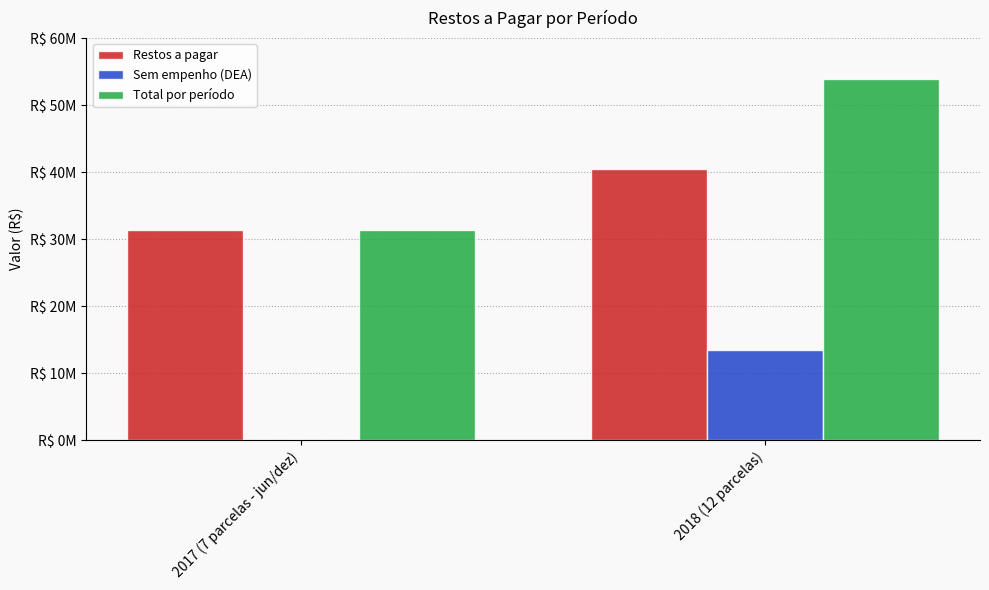

What are all the series names shown in the legend?

Restos a pagar, Sem empenho (DEA), Total por período